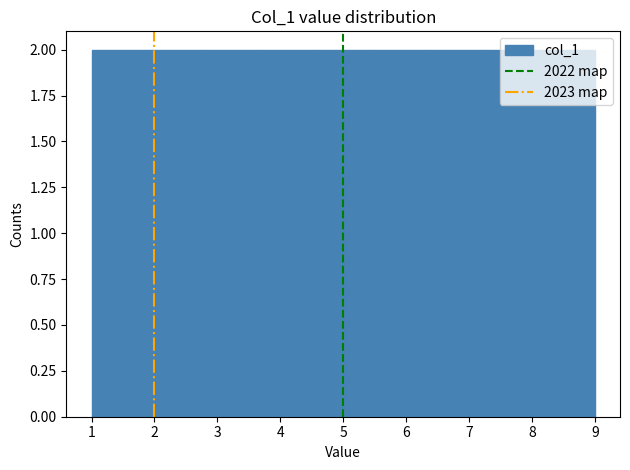

How tall is the bar that spans 3.7 to 4.6 on the x-axis? Neither the bar edges nor the heights are printed on the chart, so give them approximately, as read against the axes.

2